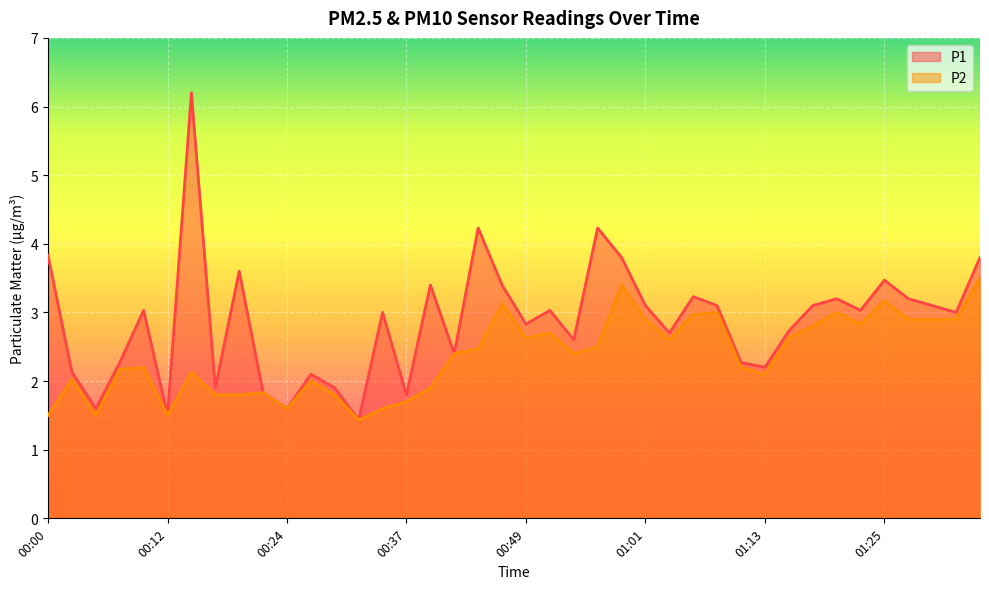

At which label does P2 reach its peak?

01:35